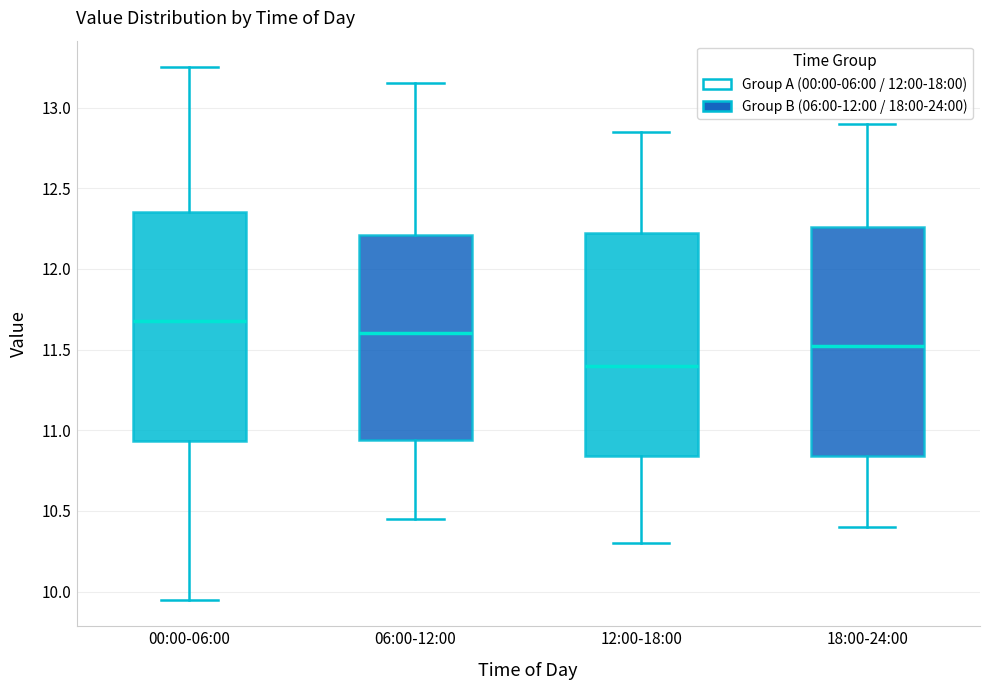

Which box has the lowest median line?

12:00-18:00